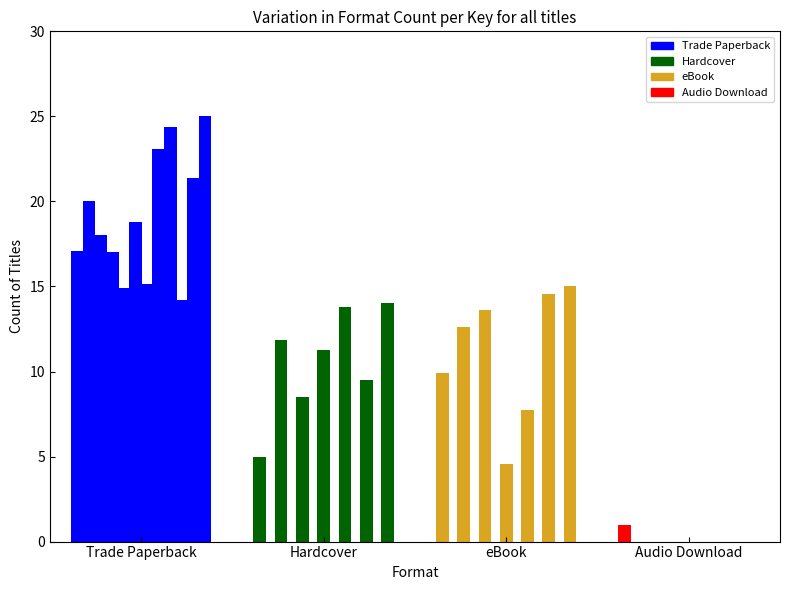

What is the ratio of the value at eBook to the value at Hardcover?

1.1